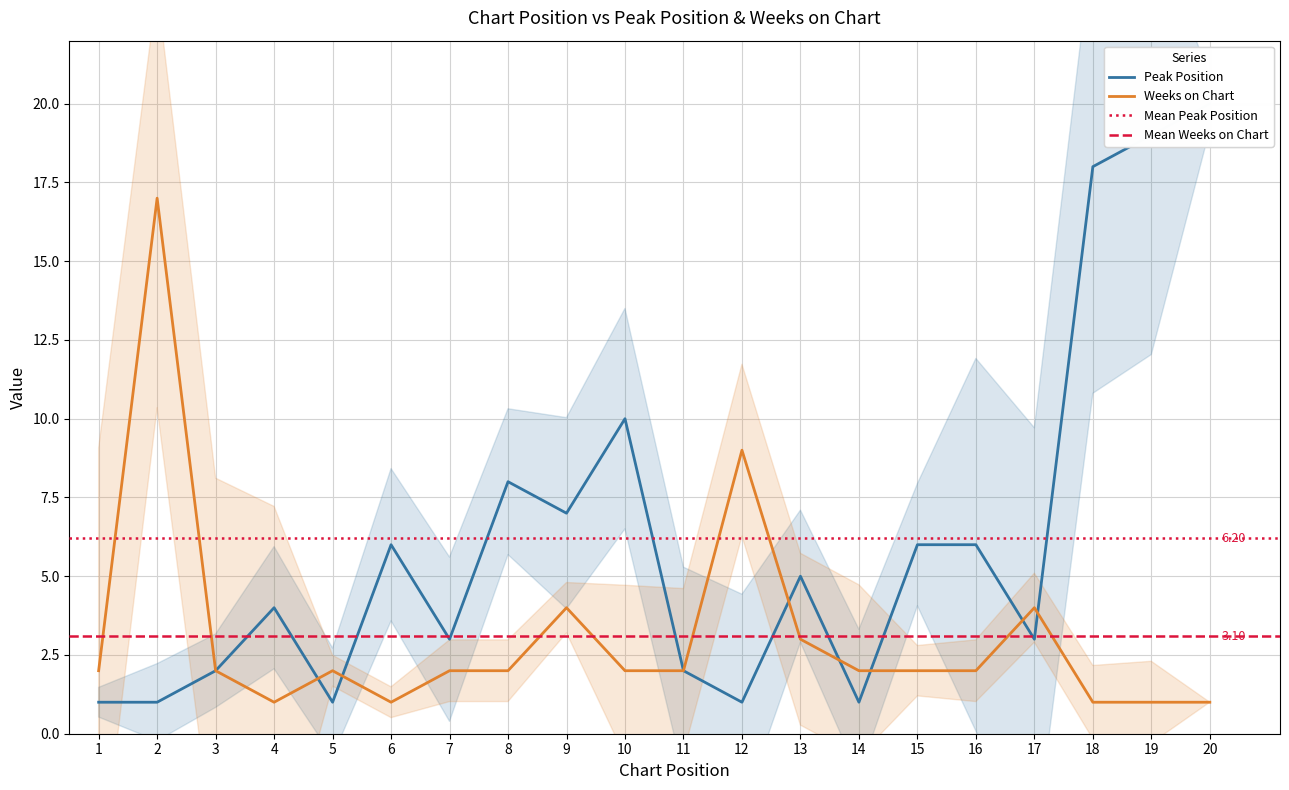

What is the approximate value of Peak Position at 18?

18